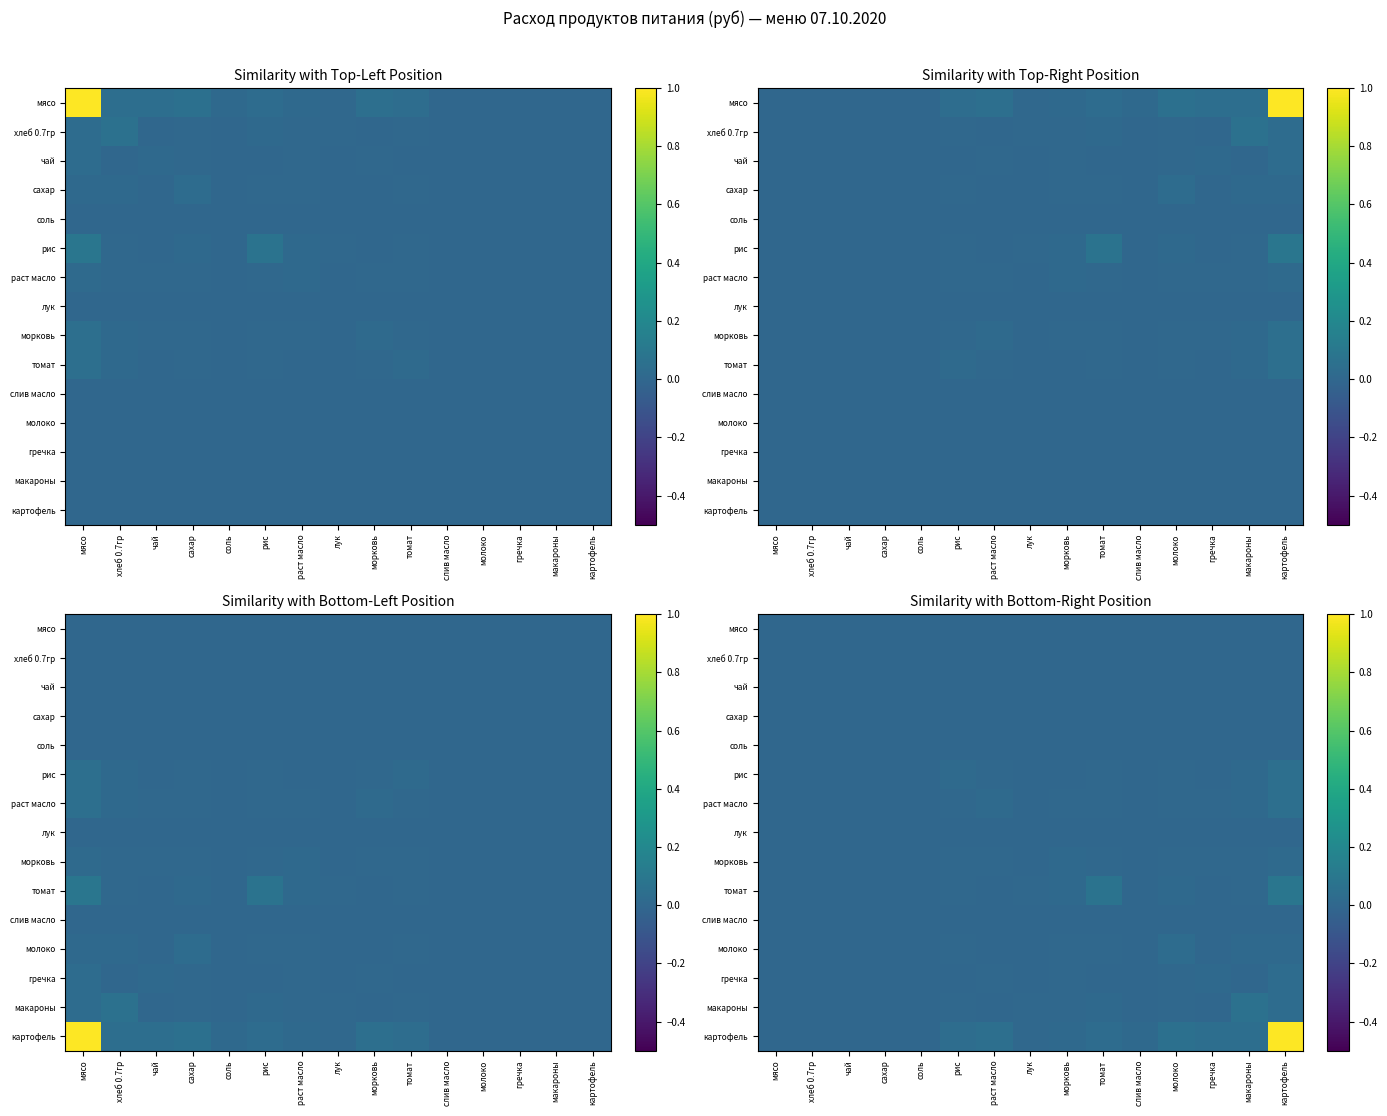

The мясо series shows 0.0 at мясо. True or false?

True